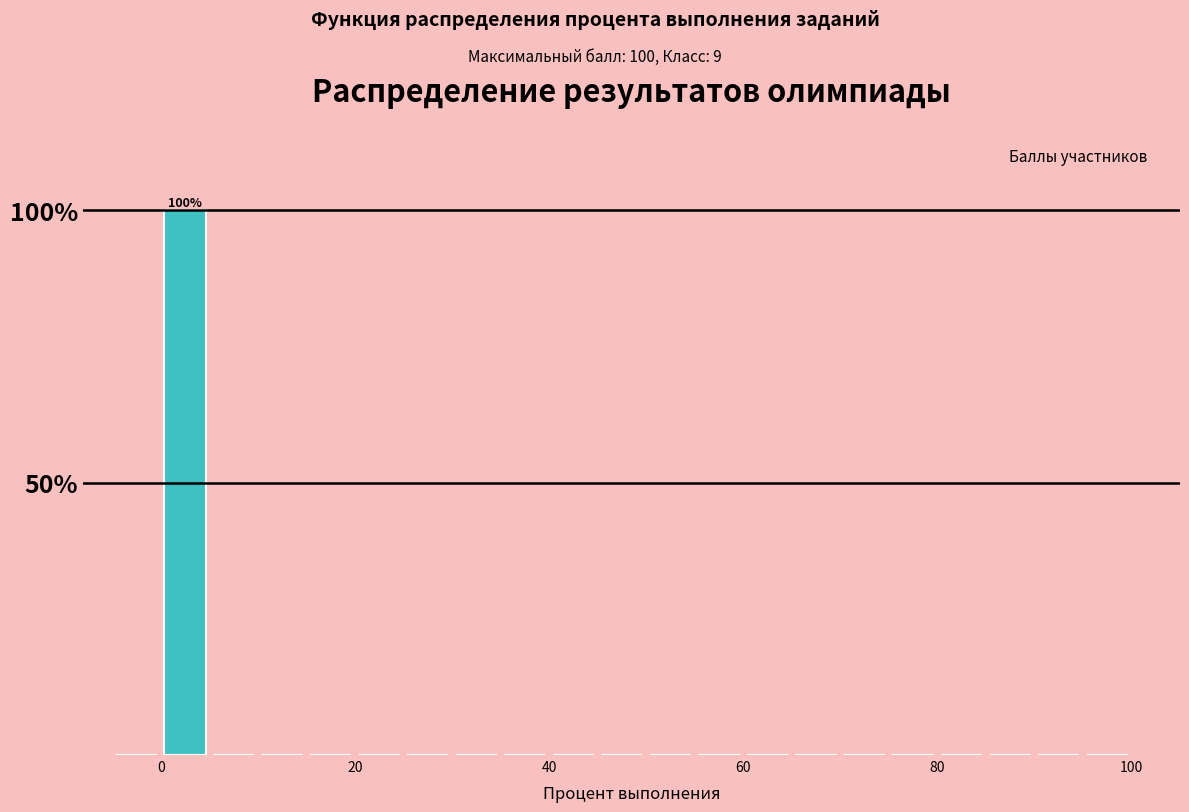

Around what value on the x-axis is the tallest bar? Give the approximate position of its centre, as read against the axis.

2